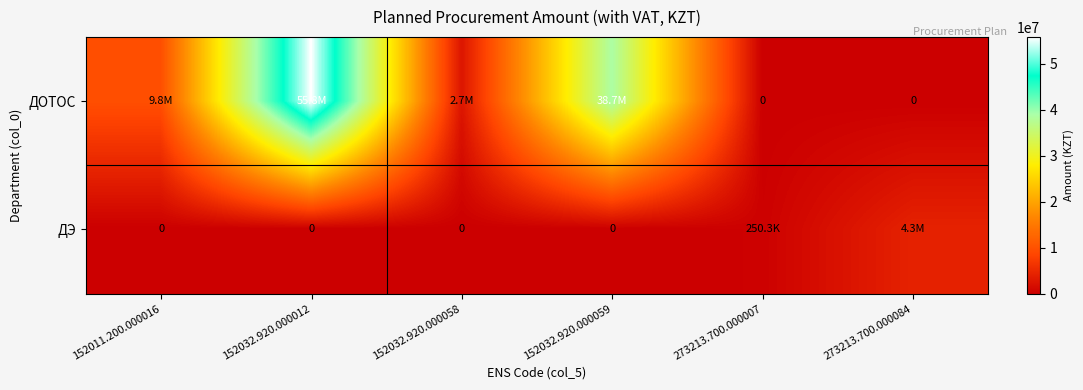

True or false: ДЭ has a value of 250283.9 at 273213.700.000007.

True